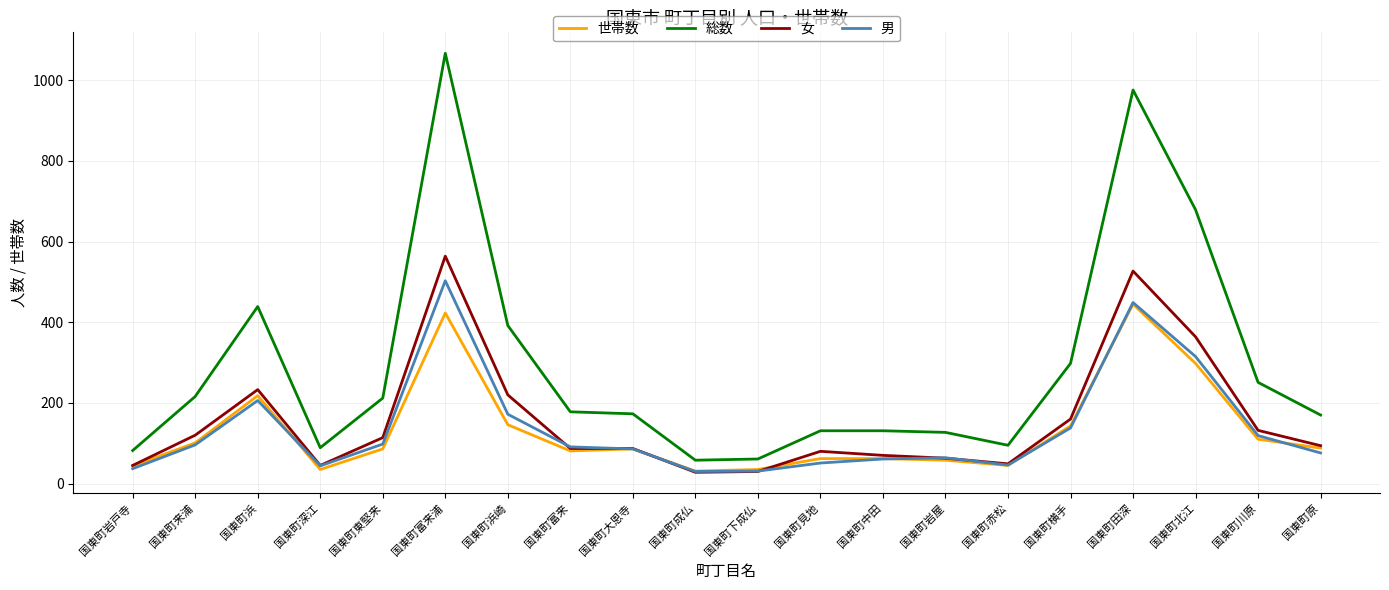

What is the difference between the 総数 values at 国東町東堅来 and 国東町深江?

123